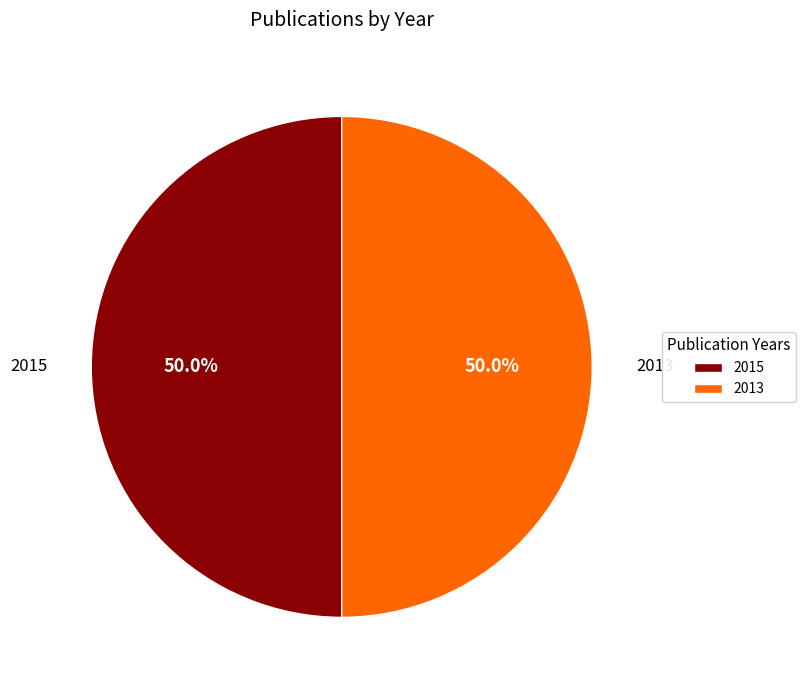

What percentage is NOT represented by 2015?

50.0%